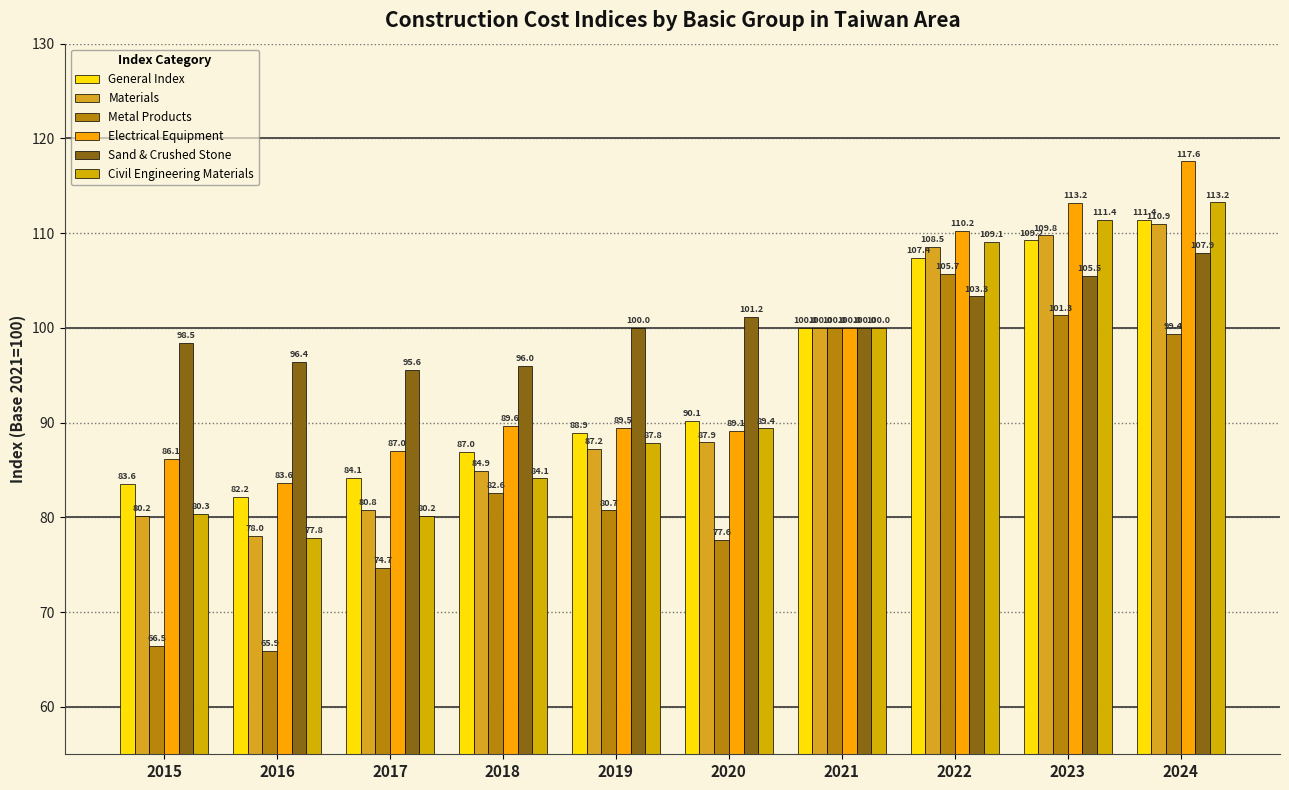

What is the highest value of the Electrical Equipment series?

117.6